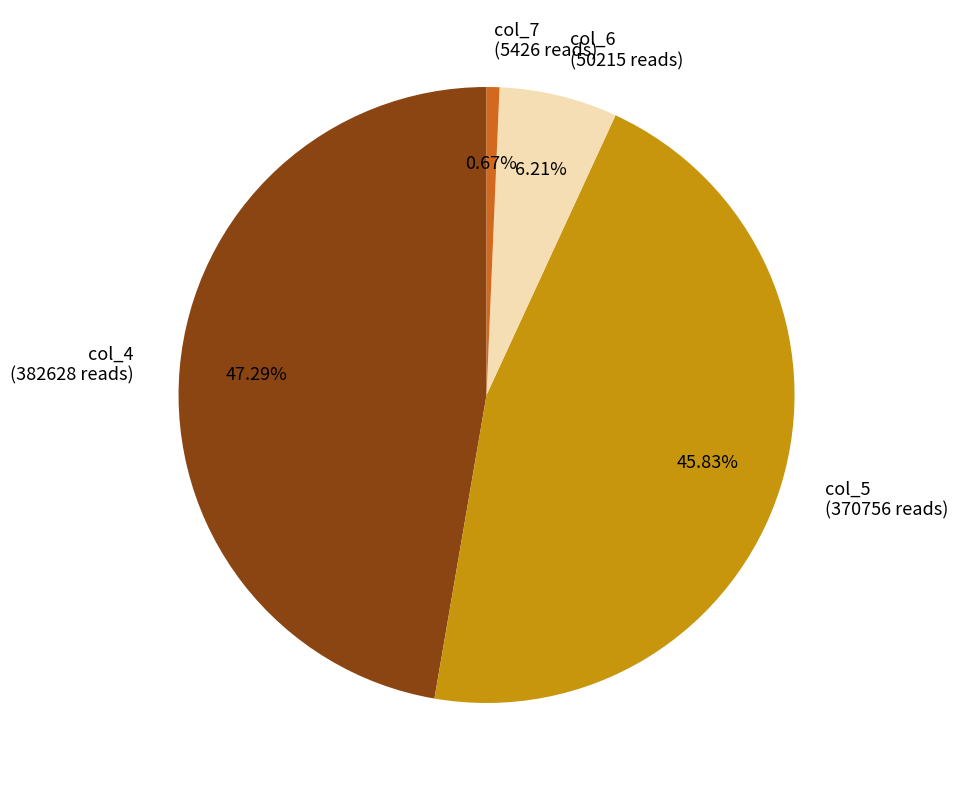

Combined, do col_5 (370756 reads) and col_6 (50215 reads) account for over 50%?

Yes